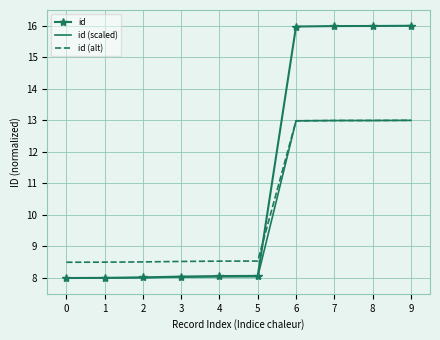

Between which two adjacent categories do id and id (alt) first intersect?

5 and 6